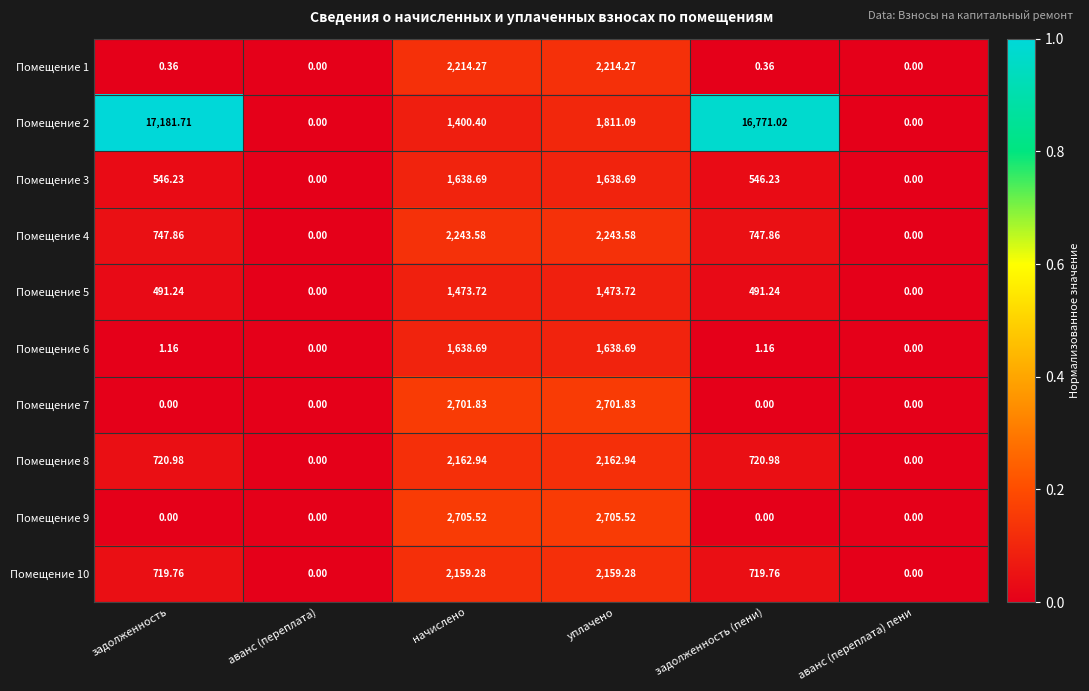

Which category has the highest value across all series?

задолженность